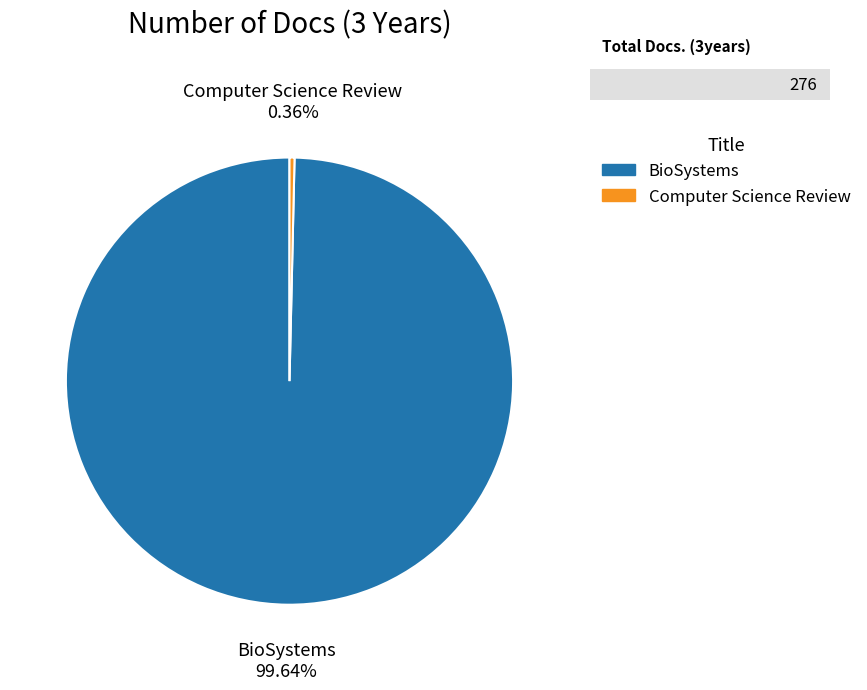

Which has a higher value, Computer Science Review or BioSystems?

BioSystems